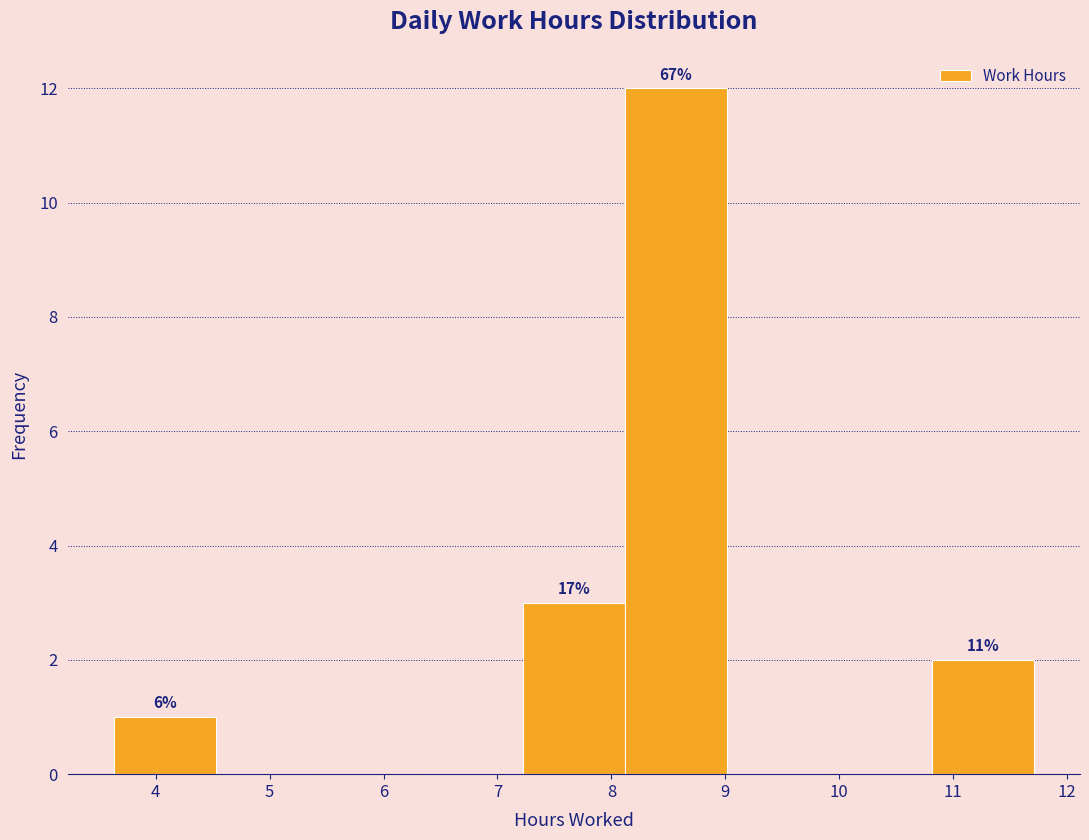

Which range on the x-axis has the tallest bar?

8.1 to 9.0